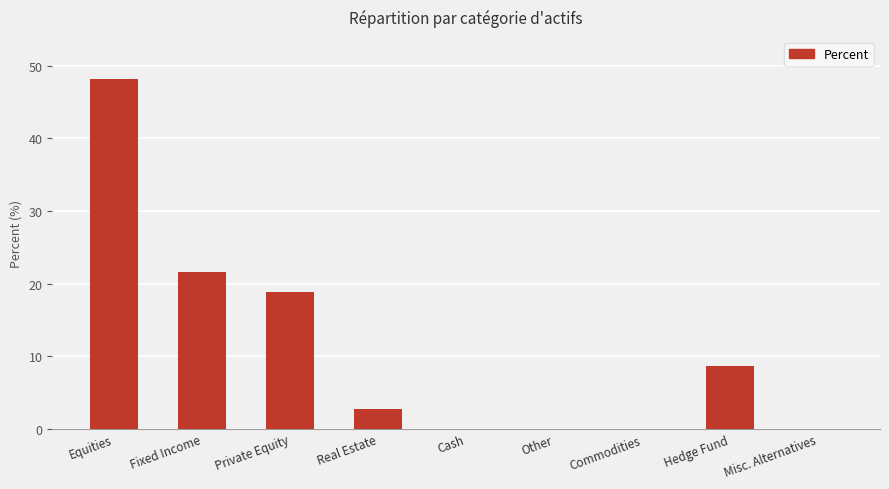

Which has a higher value, Commodities or Equities?

Equities